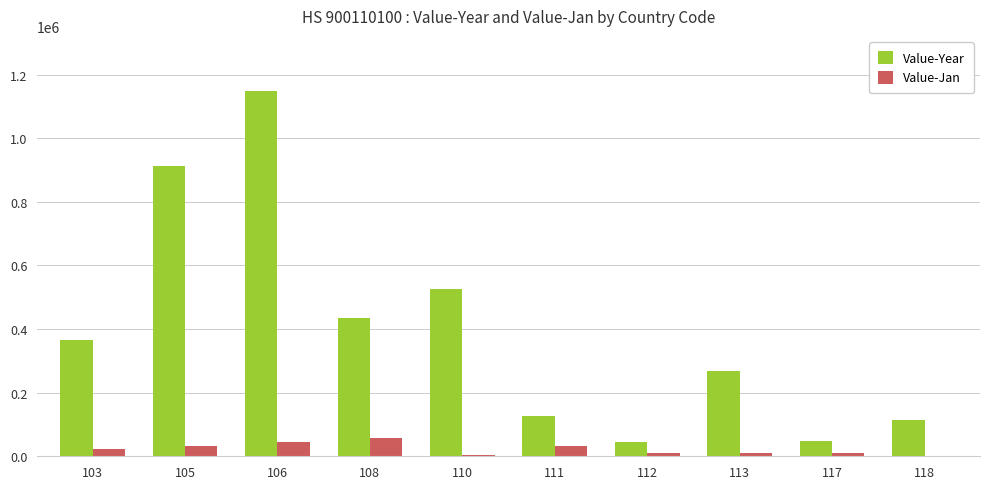

Which series has the largest total across all categories?

Value-Year